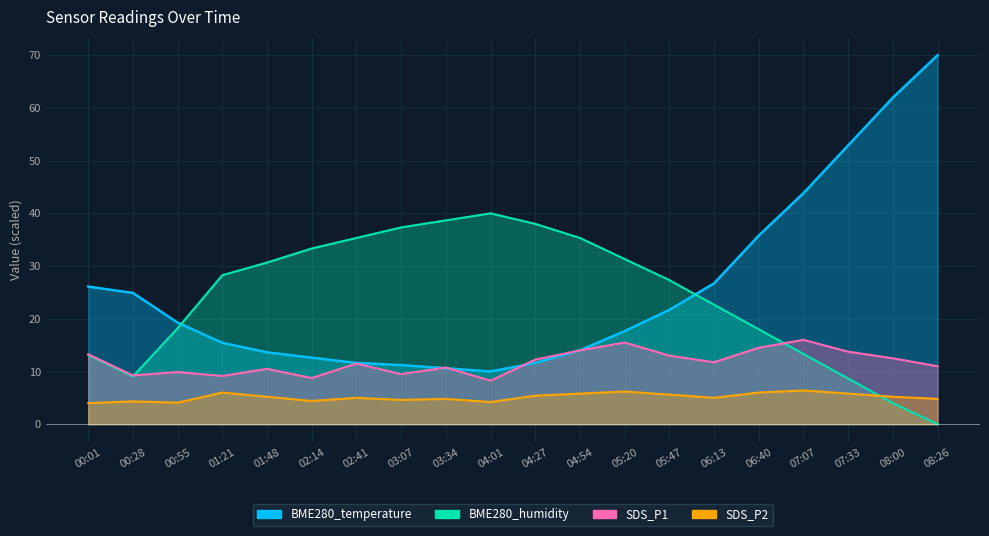

Reading right to left, what are all the values shown in this chart?

BME280_temperature: 70.0	61.9	52.9	43.8	35.8	26.7	21.7	17.7	14.0	11.6	10.0	10.6	11.2	11.6	12.6	13.6	15.4	19.3	24.9	26.1
BME280_humidity: 0.0	4.0	8.7	13.3	18.0	22.7	27.3	31.3	35.3	38.0	40.0	38.7	37.3	35.3	33.3	30.7	28.3	18.2	9.1	13.1
SDS_P1: 11.0	12.5	13.8	16.0	14.5	11.8	13.0	15.5	14.0	12.2	8.2	10.8	9.5	11.5	8.8	10.5	9.2	9.9	9.2	13.2
SDS_P2: 4.8	5.2	5.8	6.4	6.0	5.0	5.6	6.2	5.8	5.4	4.2	4.8	4.6	5.0	4.4	5.2	6.0	4.1	4.3	4.0